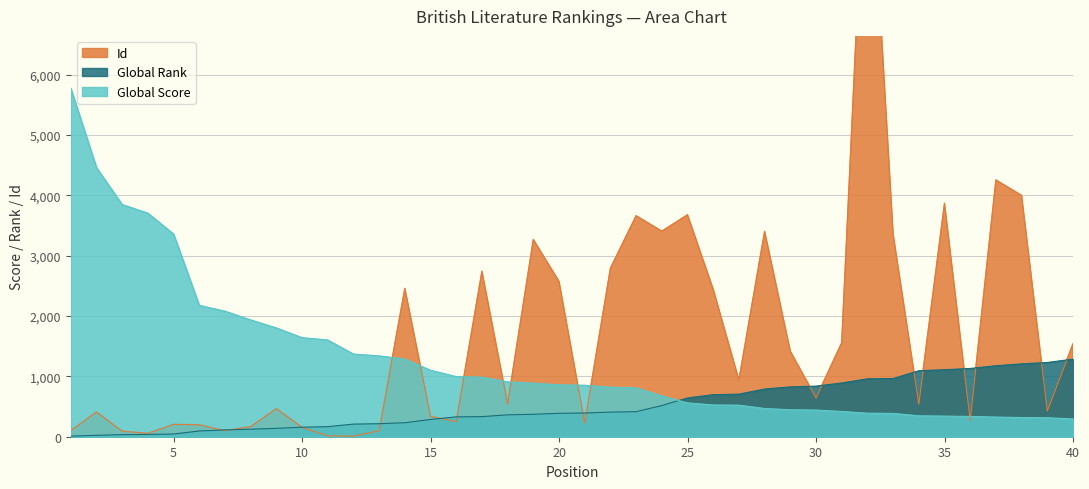

How many lines are shown in the chart?

3